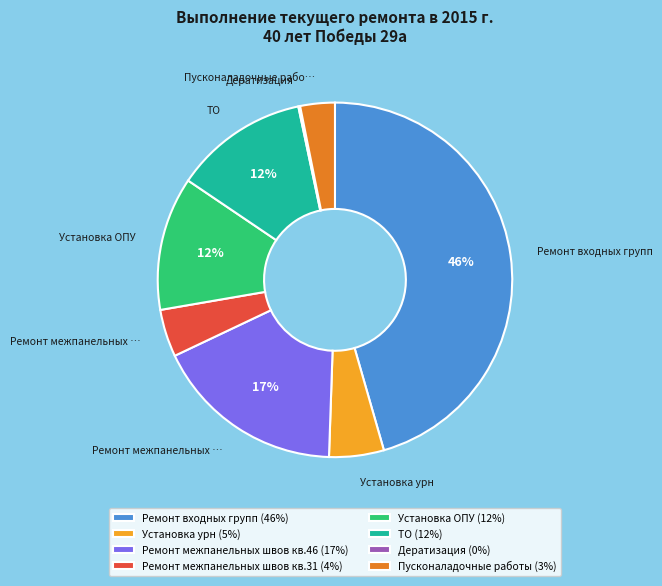

To the nearest percent, what portion does Установка ОПУ represent?

12%